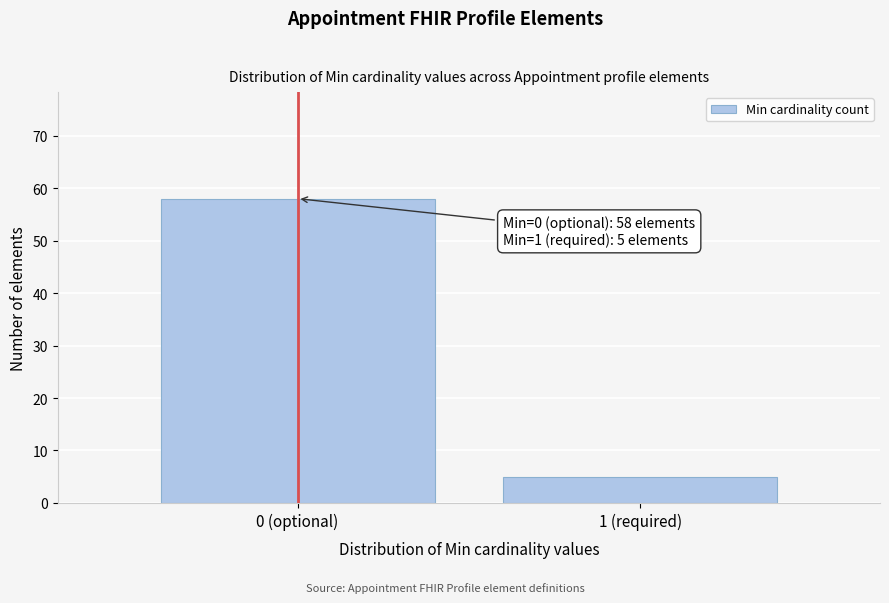

Reading right to left, transcribe all the data shown in this chart.

5	58